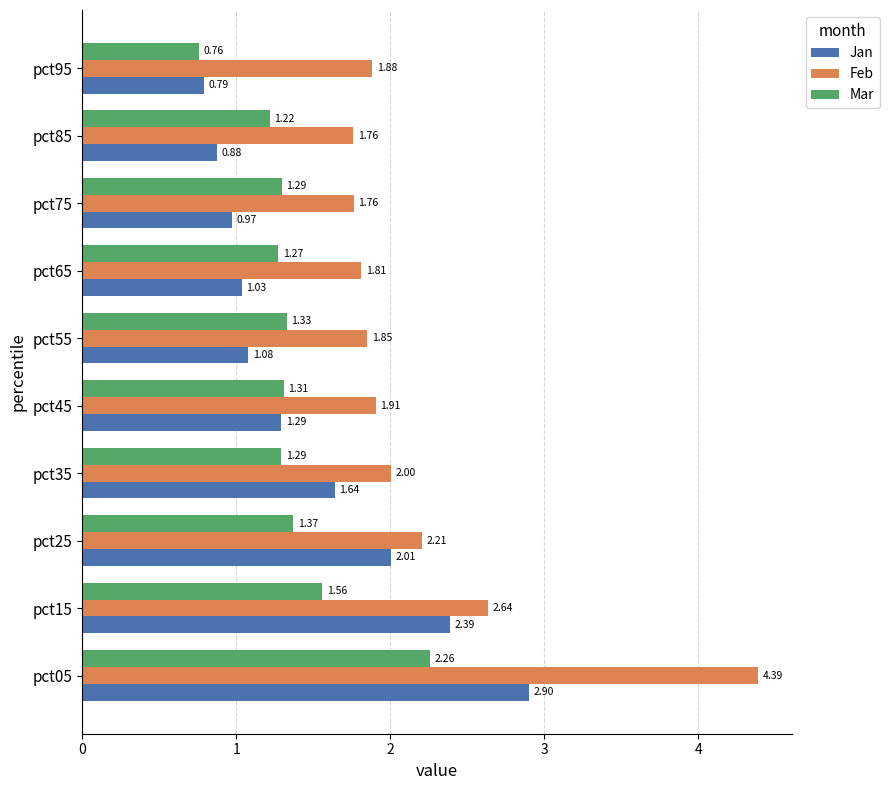

What is the sum of all Mar values?

13.7